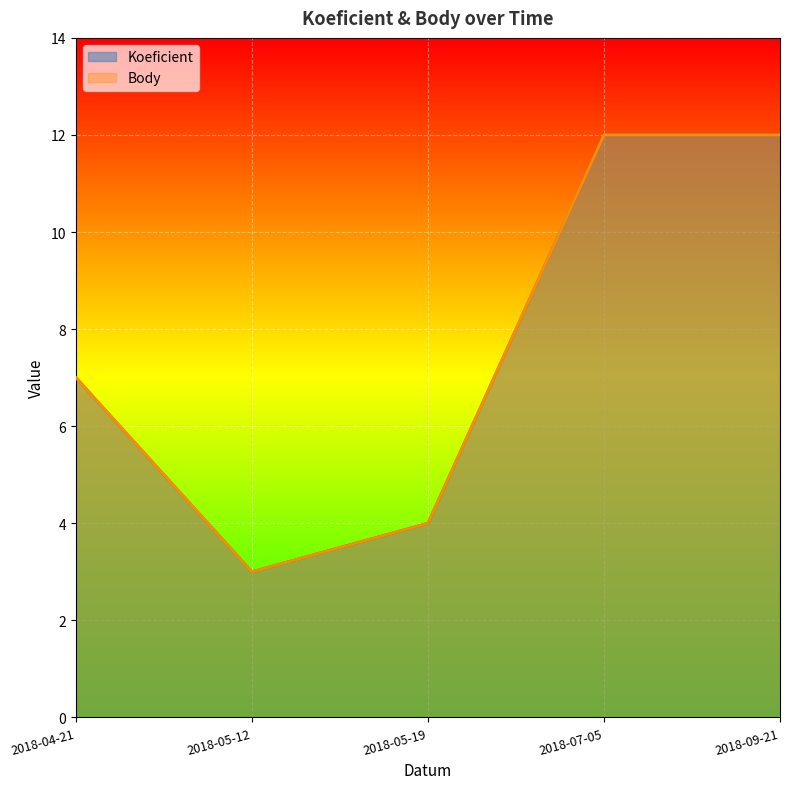

Count the Body values in the range 4 to 12.

4